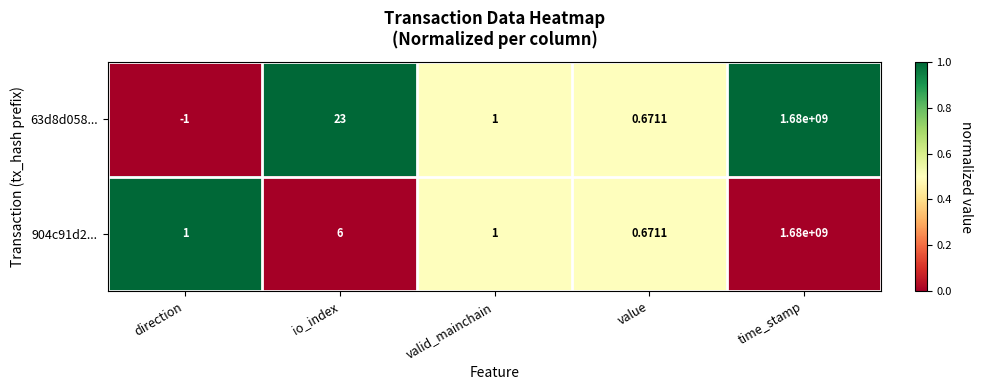

What is the spread (max minus min) of values at time_stamp?

0.0